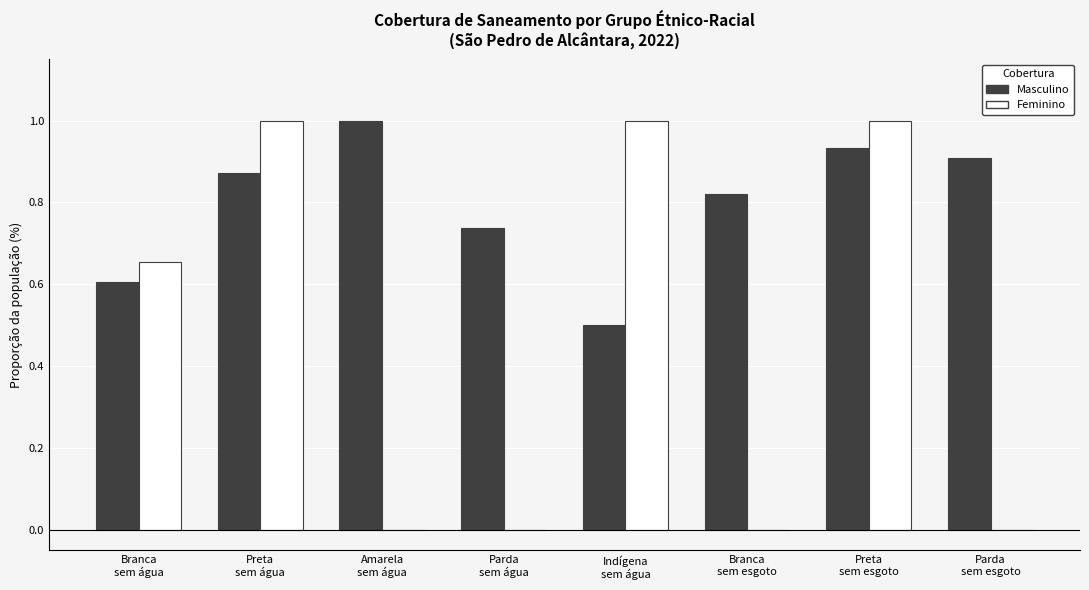

What is the sum of all Feminino values?

3.7